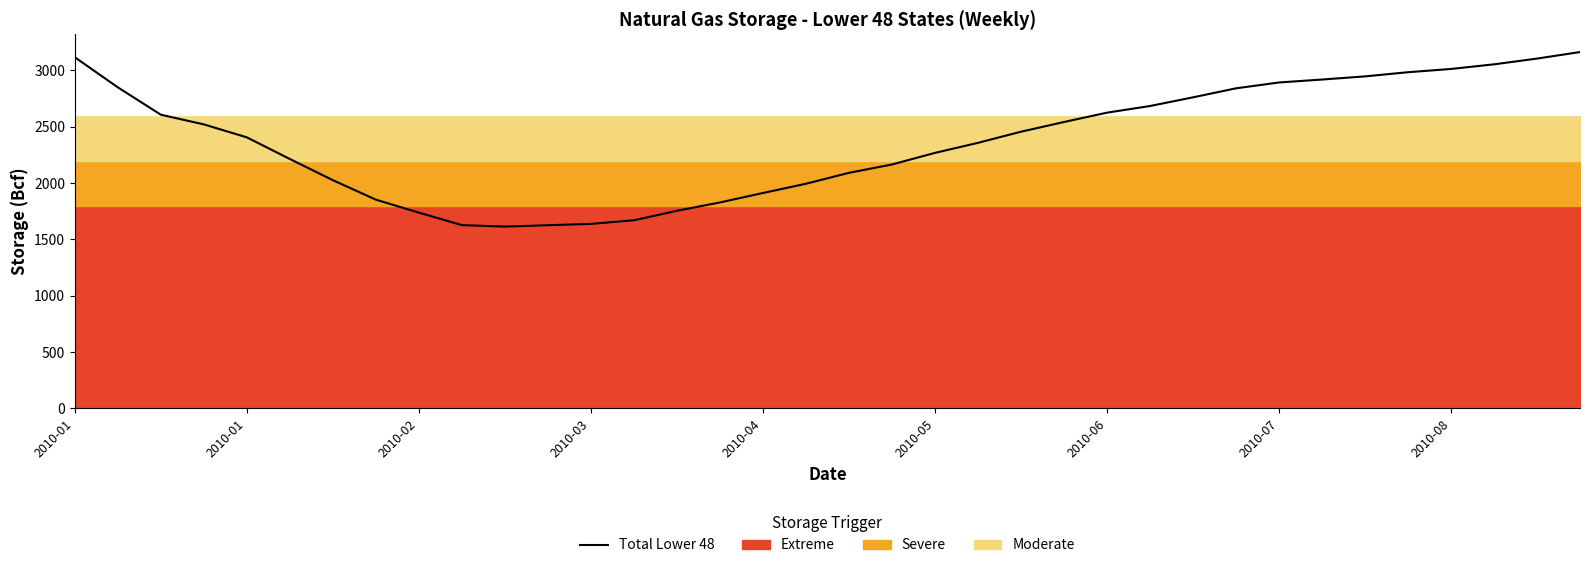

The chart shows a value of 1754 at 14. True or false?

True